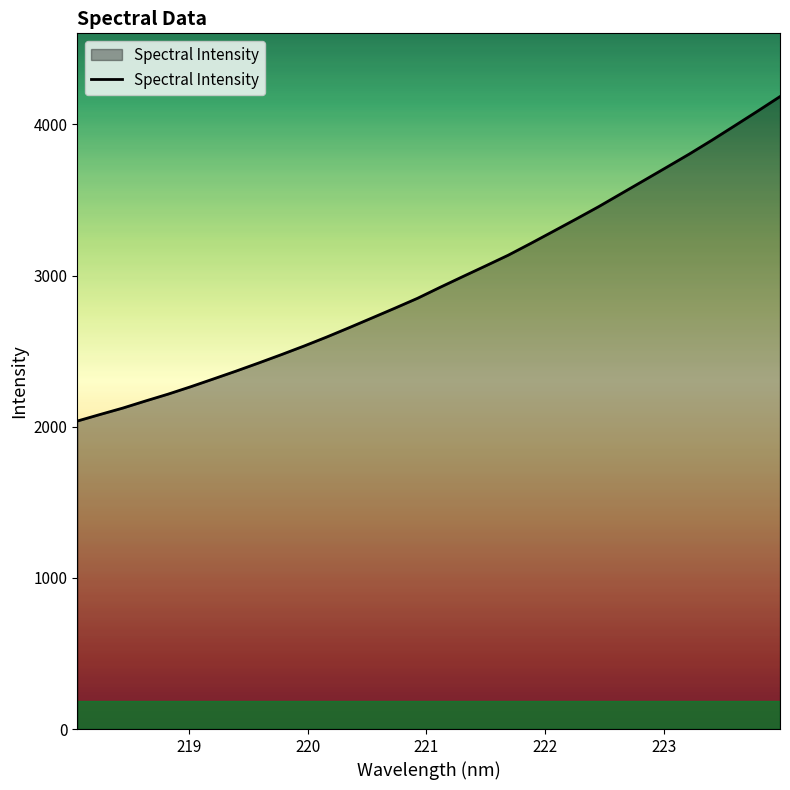

Does the chart display data point markers on the line(s)?

No